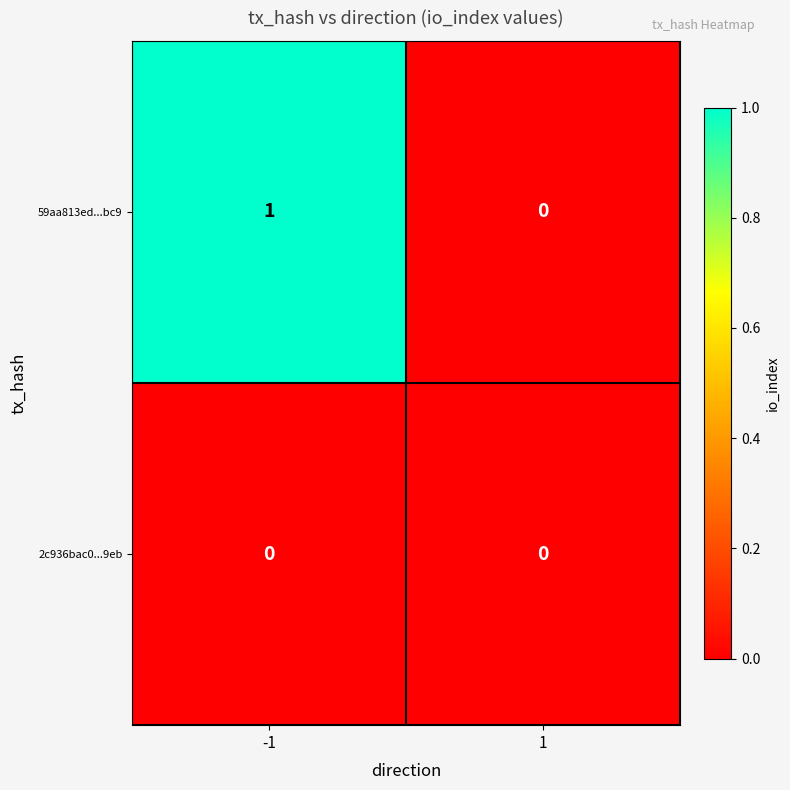

Which series has the largest range (max minus min)?

59aa813ed...bc9